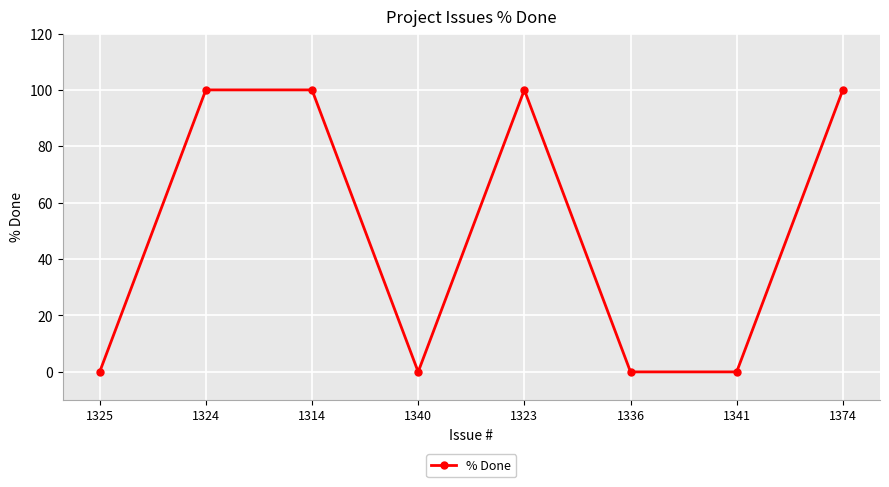

What position from the right is 1374?

1